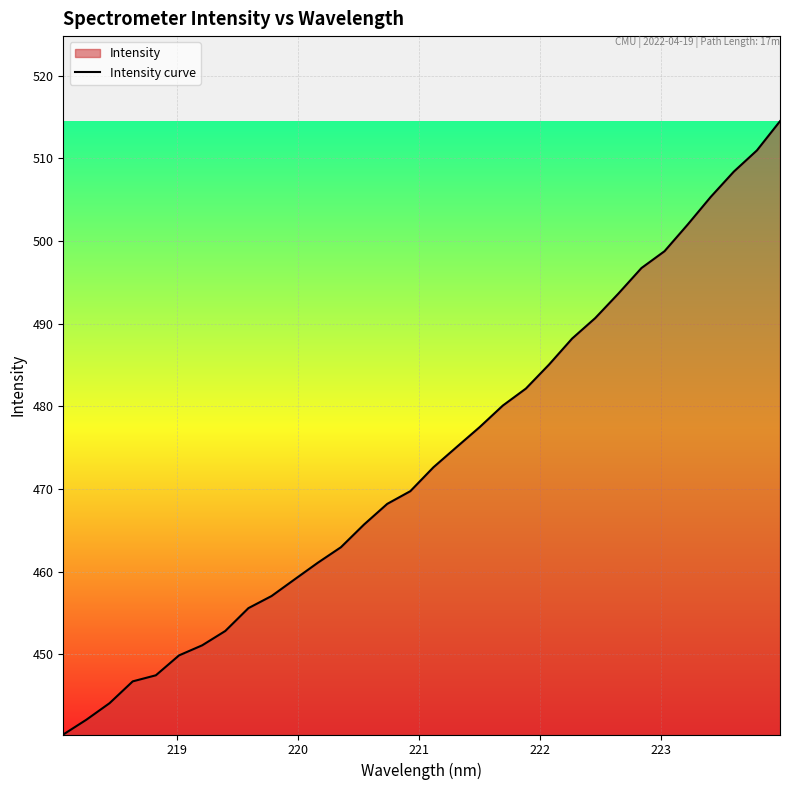

What is the minimum value shown in the chart?

440.3